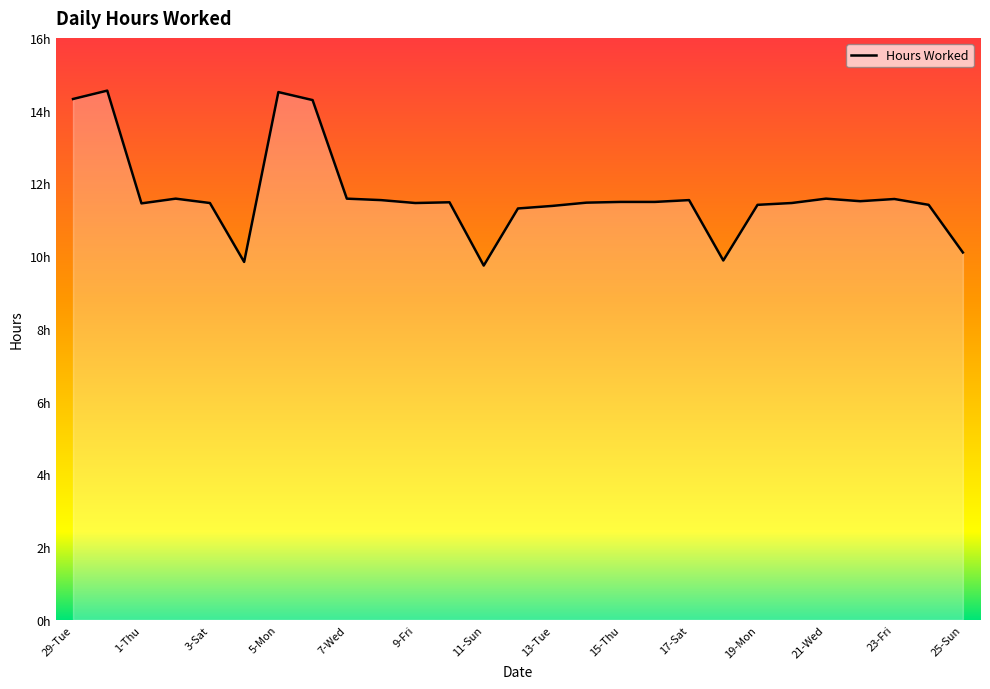

What is the minimum value shown in the chart?

9.7